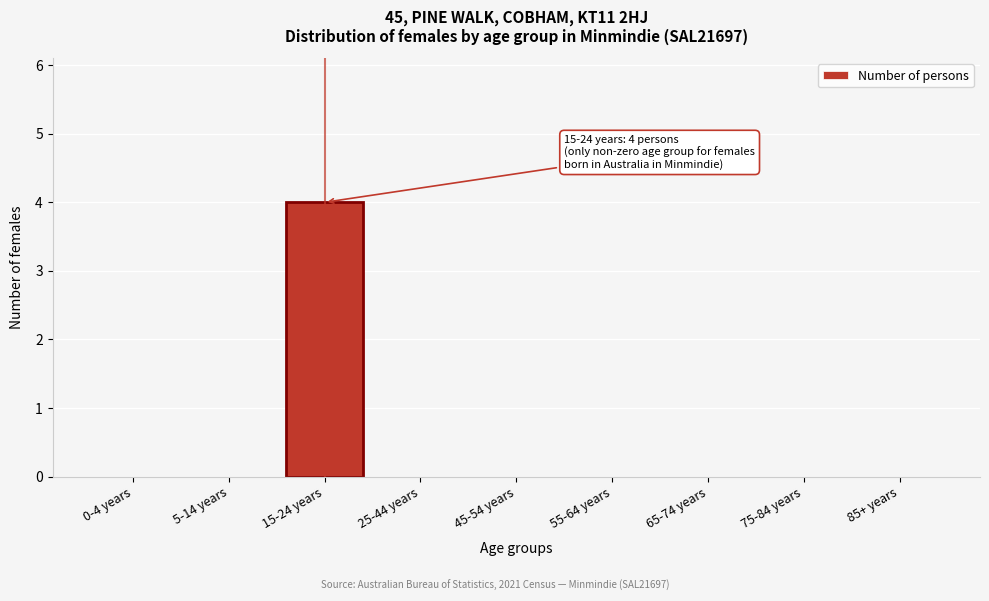

Reading left to right, extract all data points from this chart.

0-4 years=0	5-14 years=0	15-24 years=4	25-44 years=0	45-54 years=0	55-64 years=0	65-74 years=0	75-84 years=0	85+ years=0